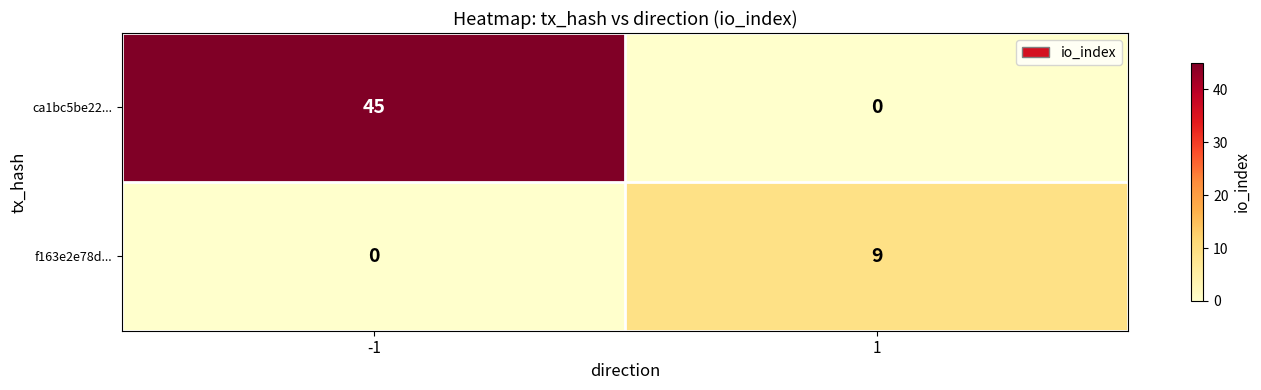

What is the spread (max minus min) of values at -1?

45